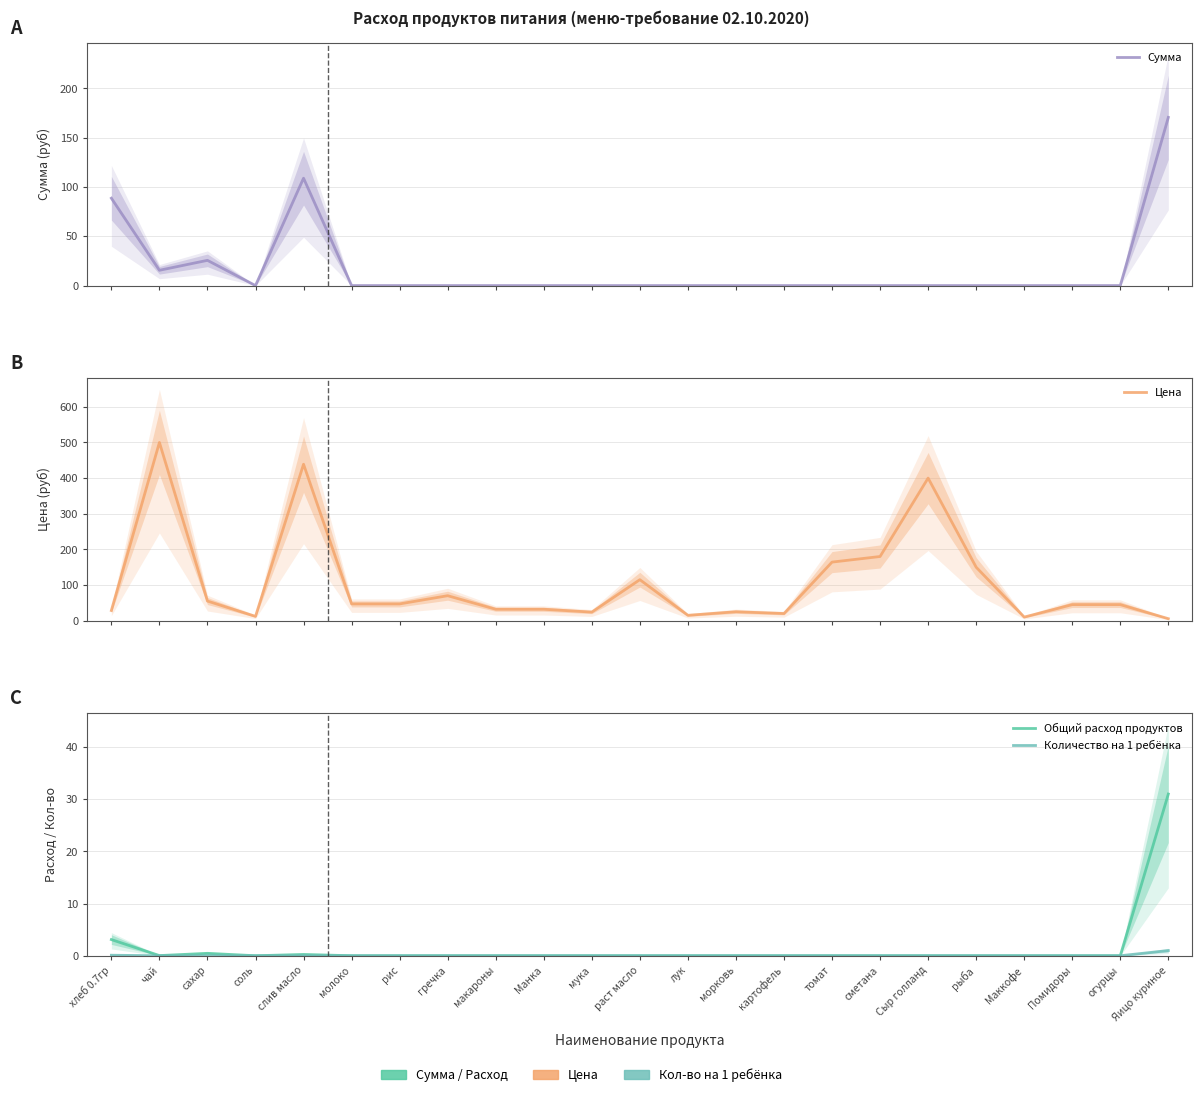

What is the label of the 3rd point from the left?

сахар